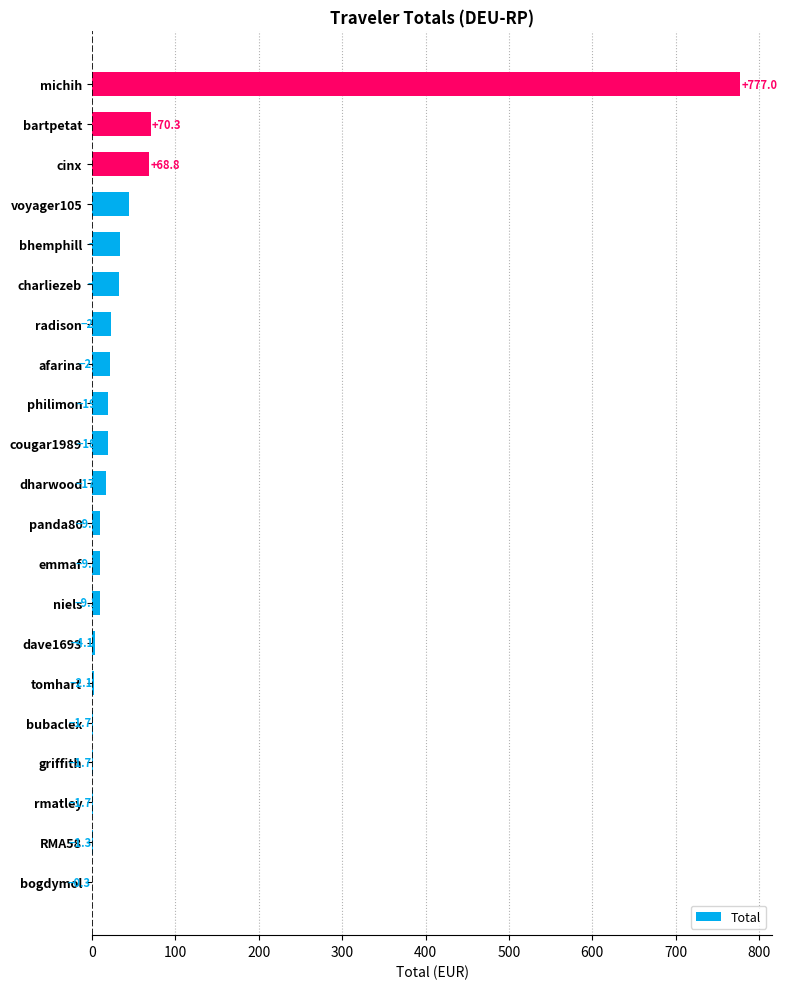

Are the bars horizontal?

Yes